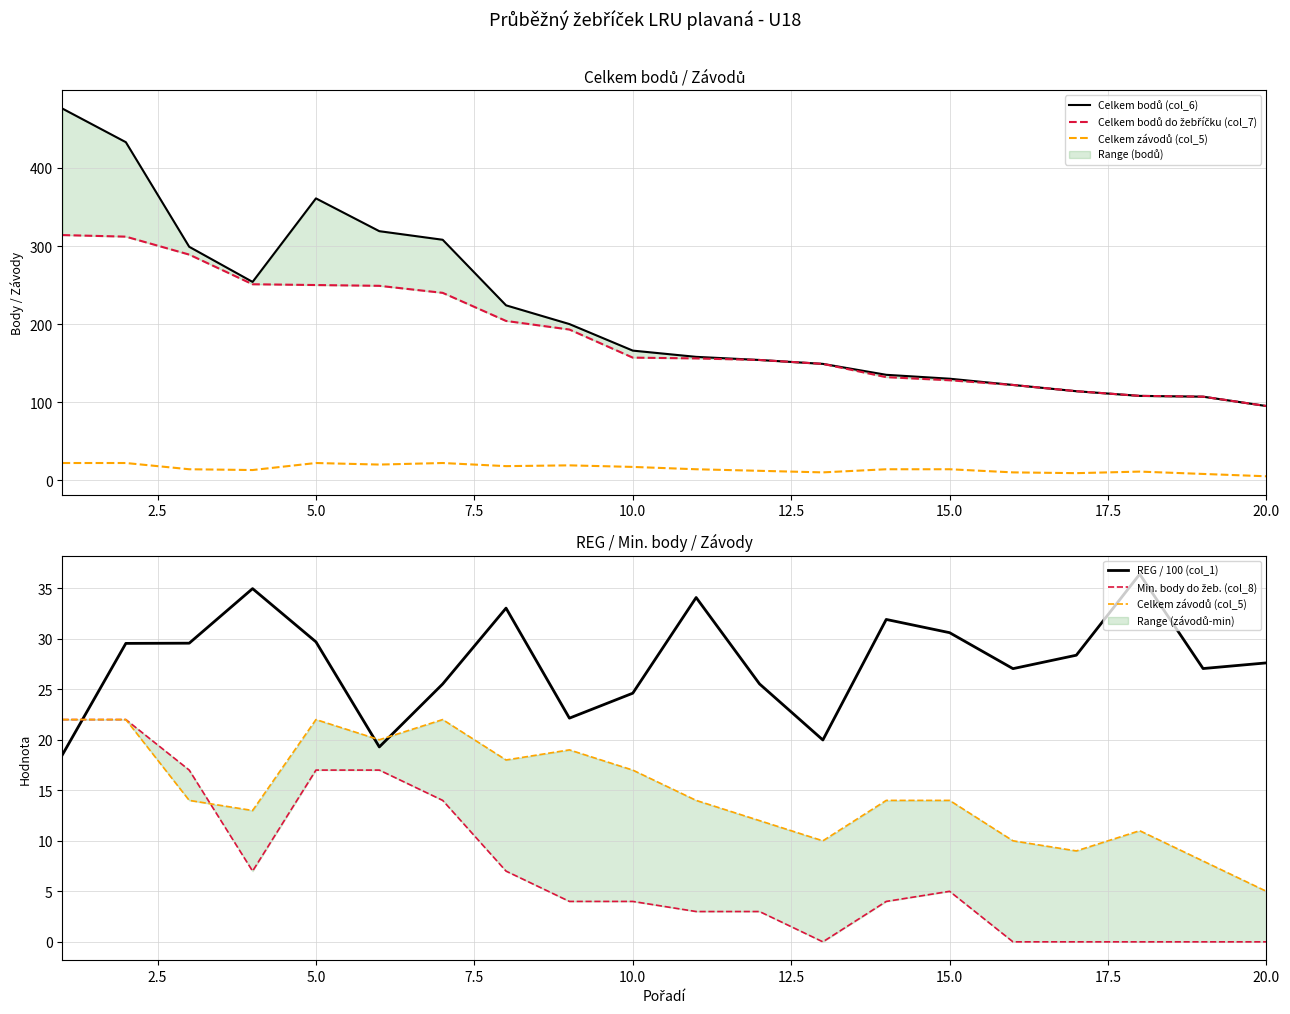

True or false: REG / 100 (col_1) has a value of 51.4 at 5.0.

False